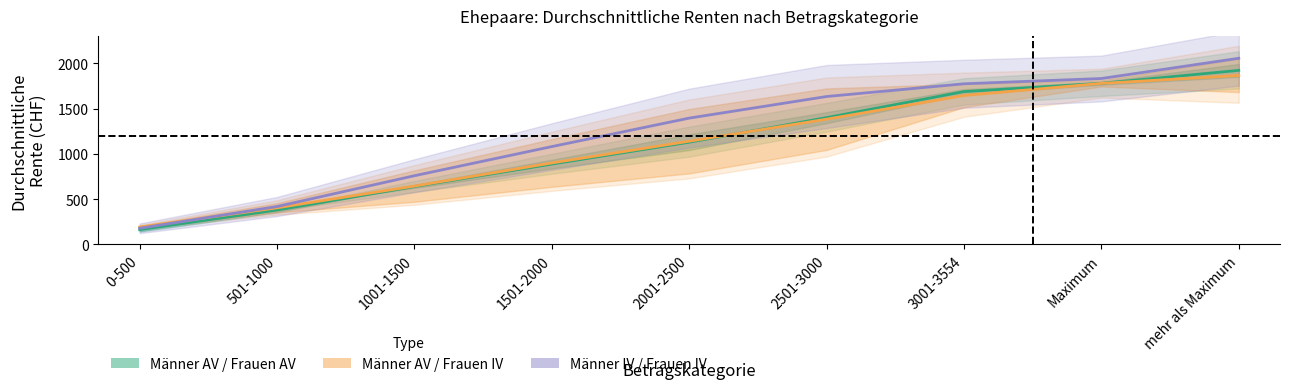

Rank the categories by Durchschn. Männer (AV/IV) value from lowest to highest.

0-500, 501-1000, 1001-1500, 1501-2000, 2001-2500, 2501-3000, 3001-3554, Maximum, mehr als Maximum